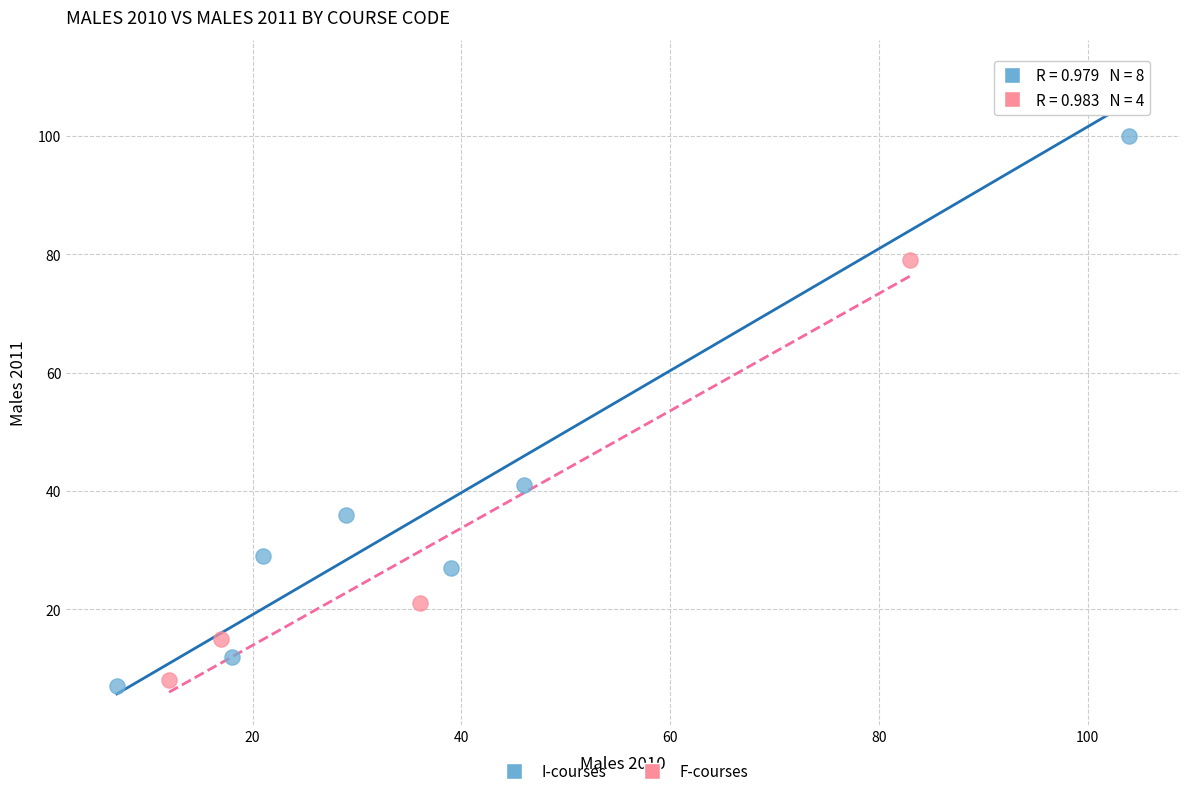

Which series reaches the maximum Y coordinate?

I-courses